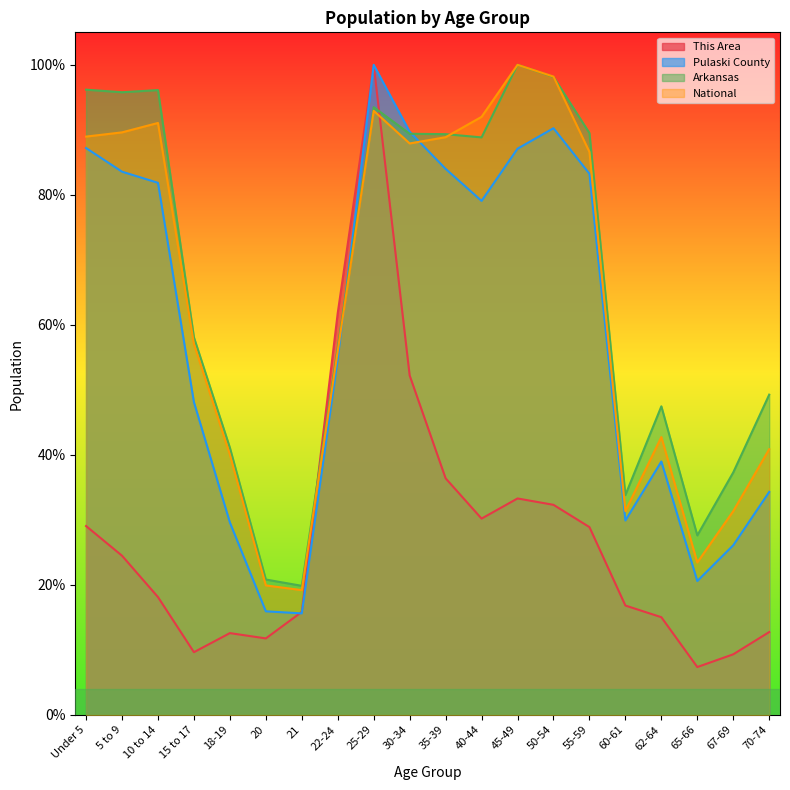

What position from the right is 67-69?

2